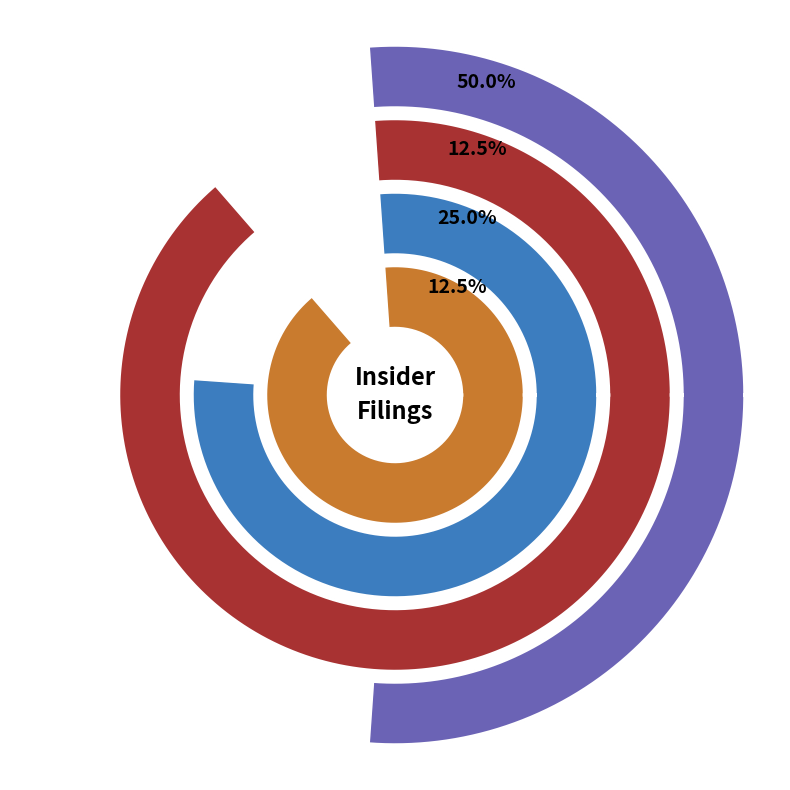

Is there any slice that represents more than half of the pie?

No